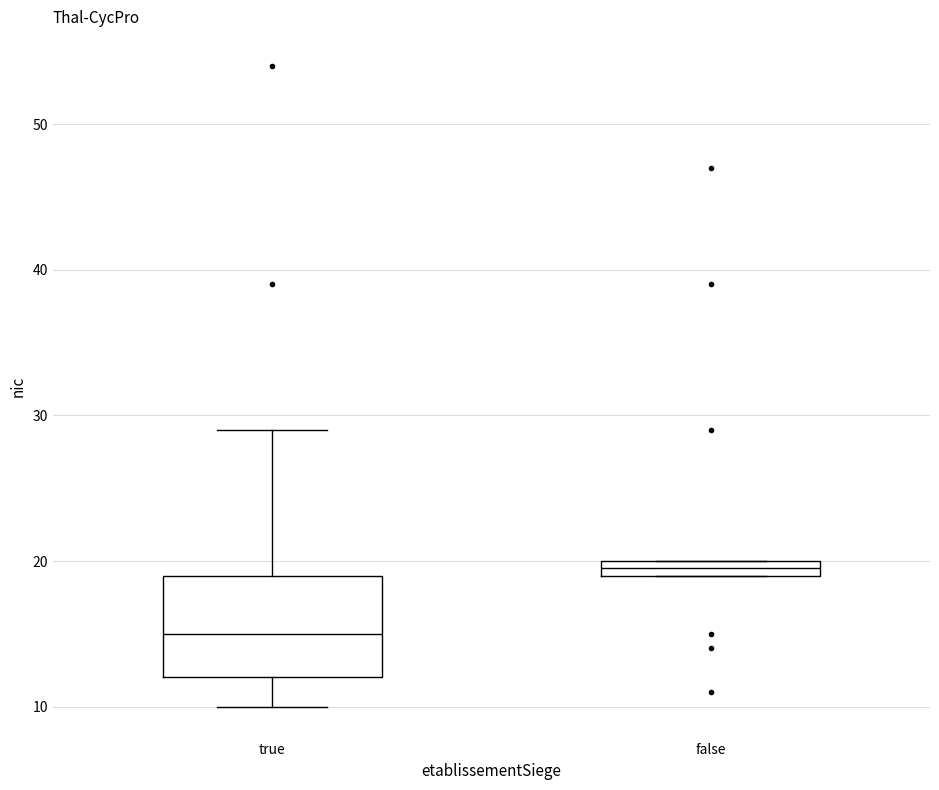

Where does the median line of the box for true sit on the y-axis? The values are not printed on the chart, so give them approximately, as read against the axis.

15